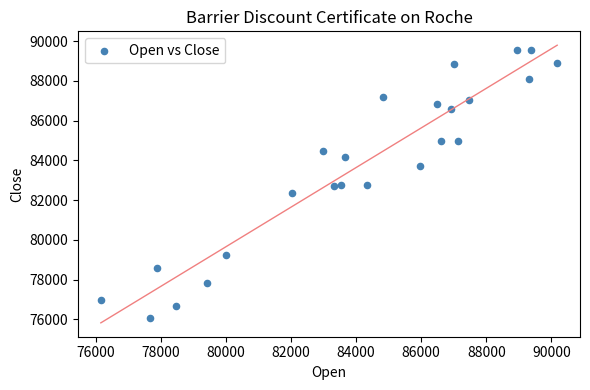

What is the range of X values (max minus min)?

14030